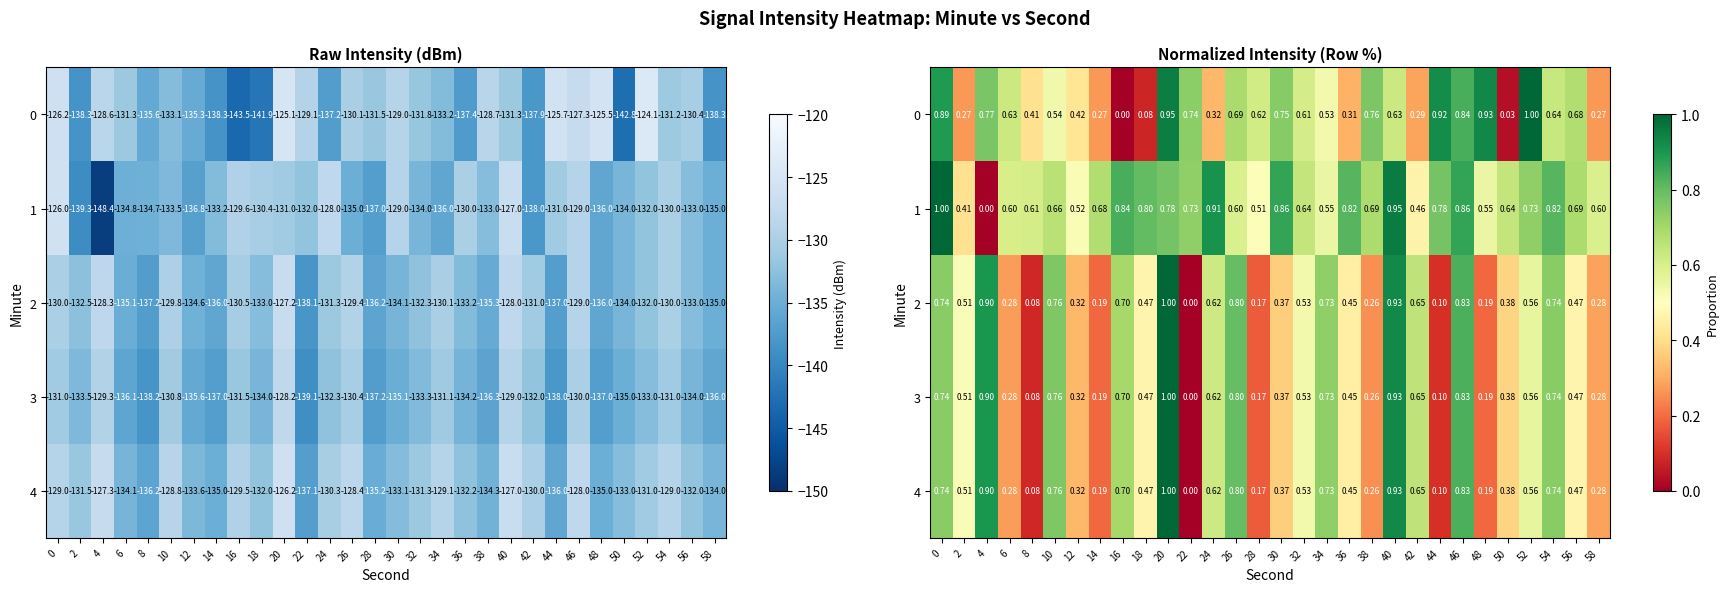

The value of 3 at 36 is 0.1. True or false?

False